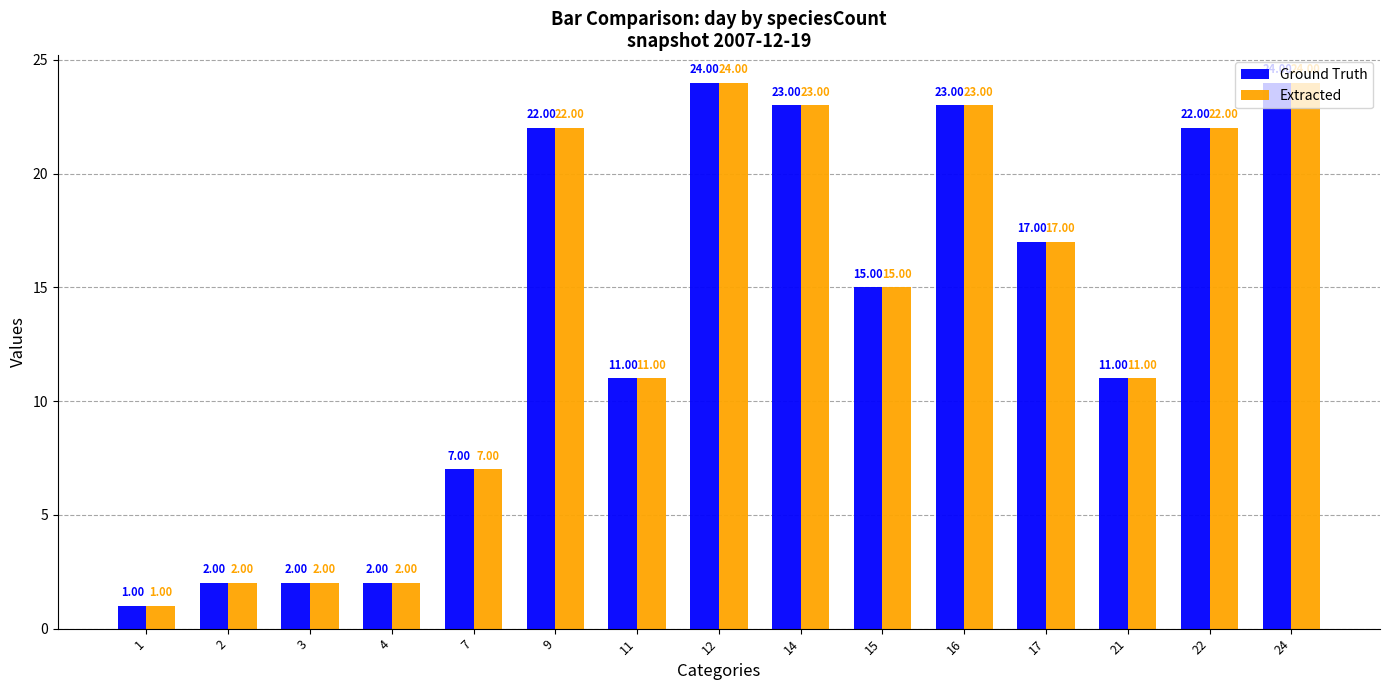

At how many categories does at least one series exceed 12?

8